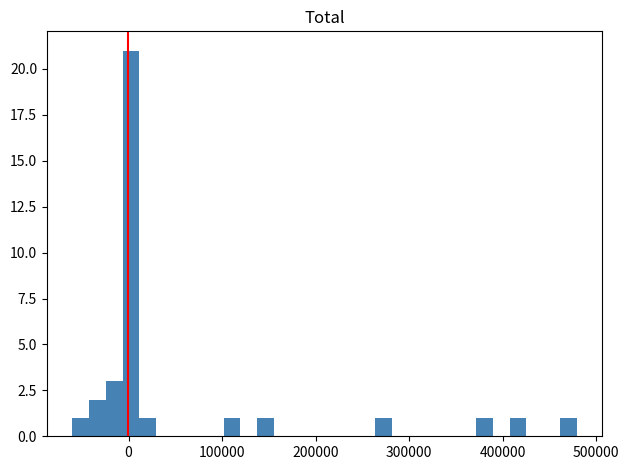

Around what value on the x-axis is the tallest bar? Give the approximate position of its centre, as read against the axis.

0